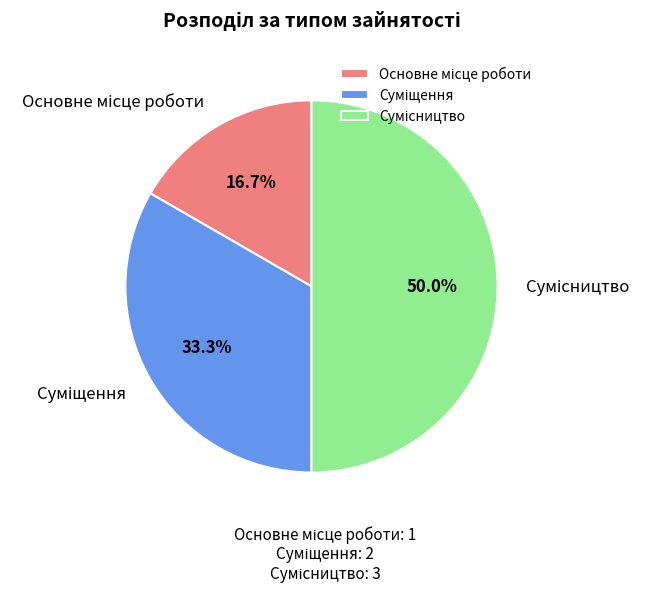

Is it true that Суміщення is 39% of the pie?

False